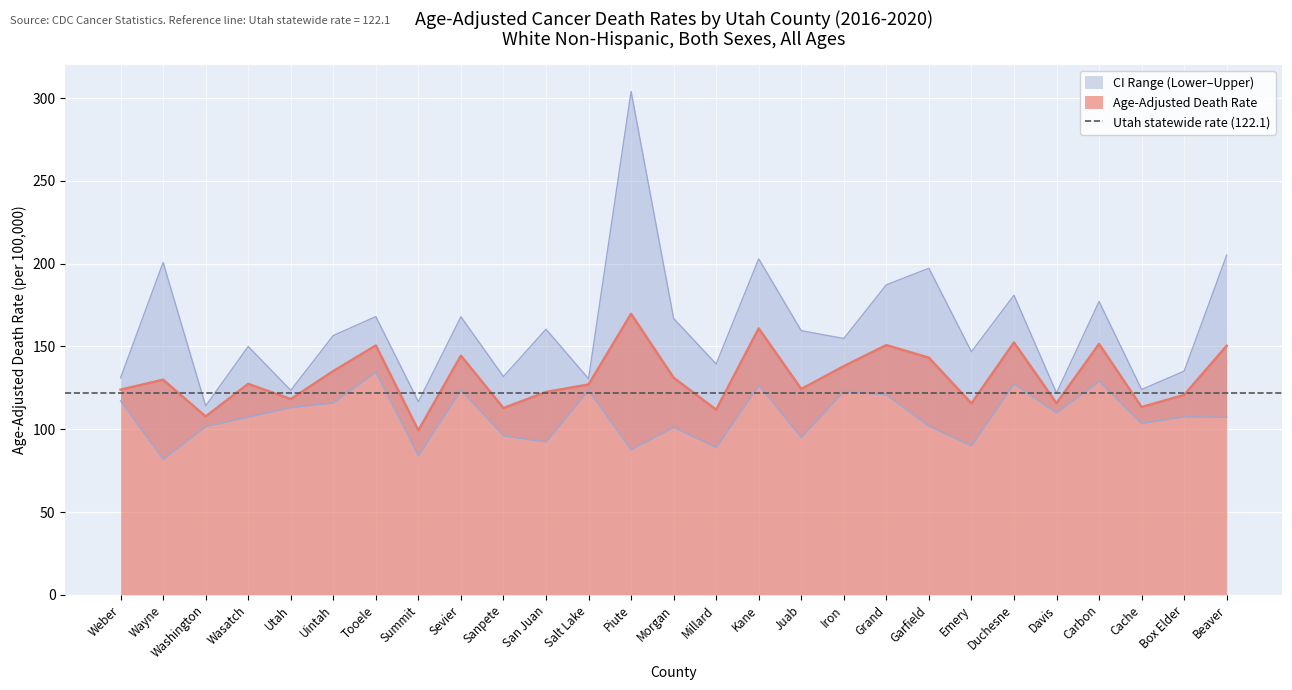

True or false: Age-Adjusted Death Rate and Lower CI (Rate) intersect in this chart.

False